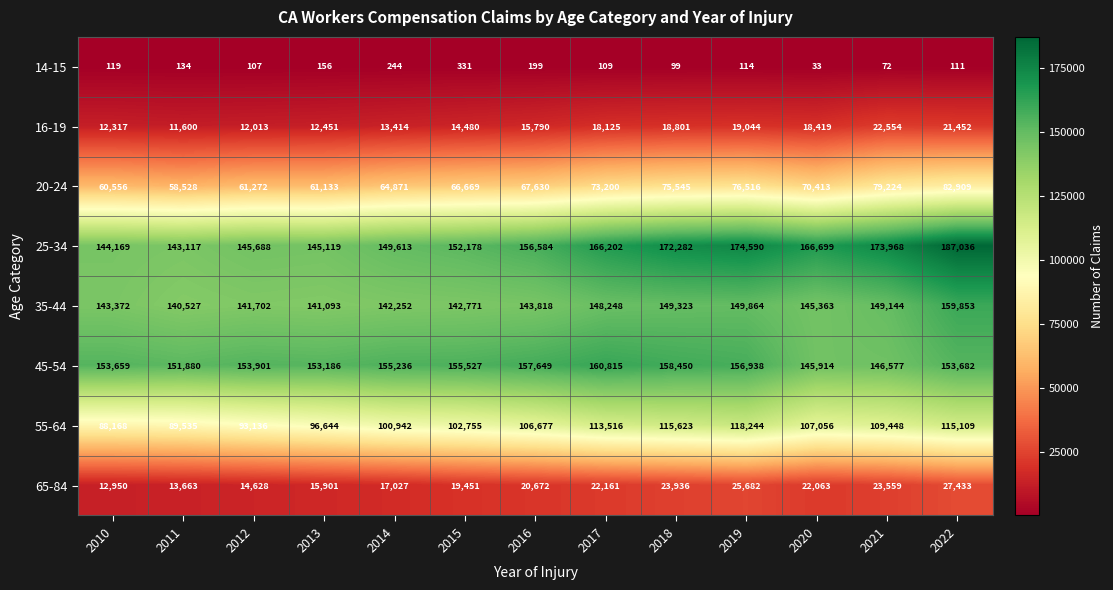

Is it true that 16-19 equals 19044 at 2019?

True